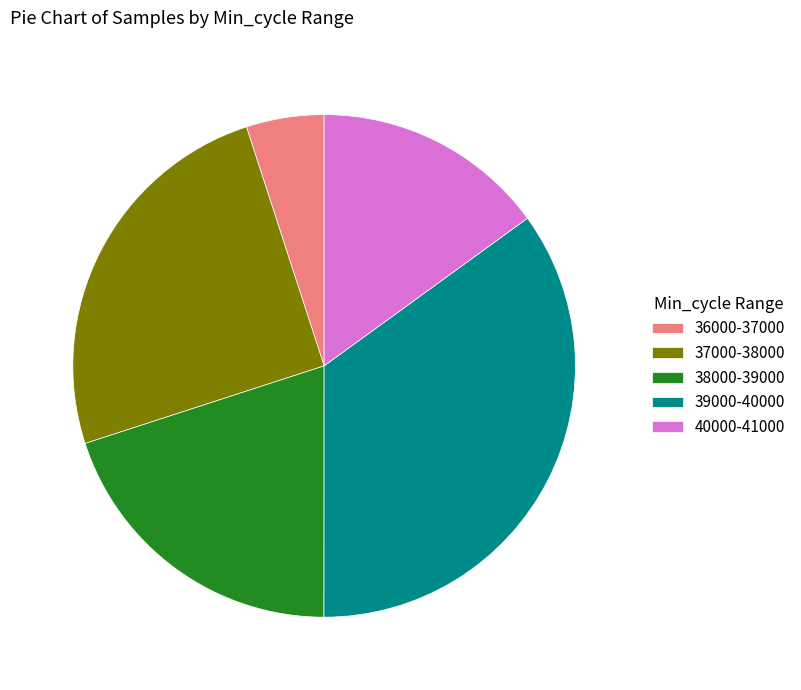

What is the ratio of the value at 37000-38000 to the value at 39000-40000?

0.7